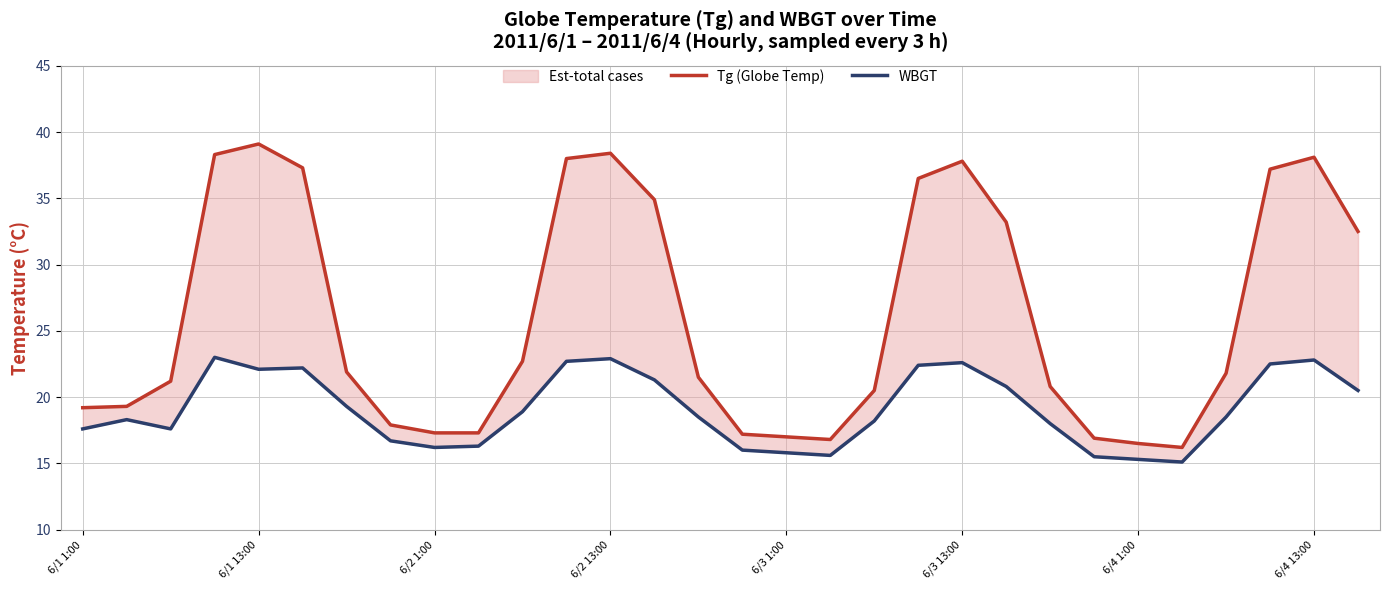

What is the difference between the maximum and second lowest values in the Tg (Globe Temp) series?

22.6